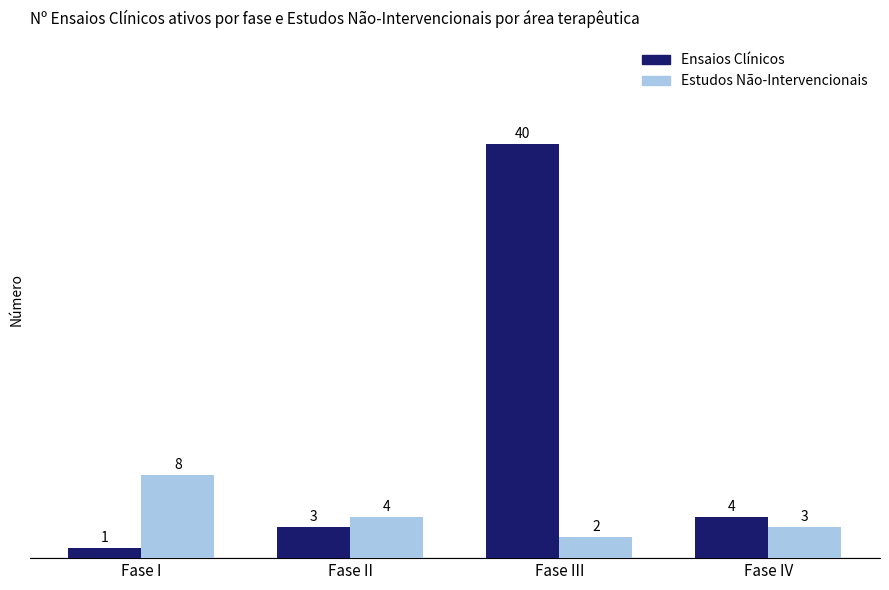

How many groups of bars are there?

4